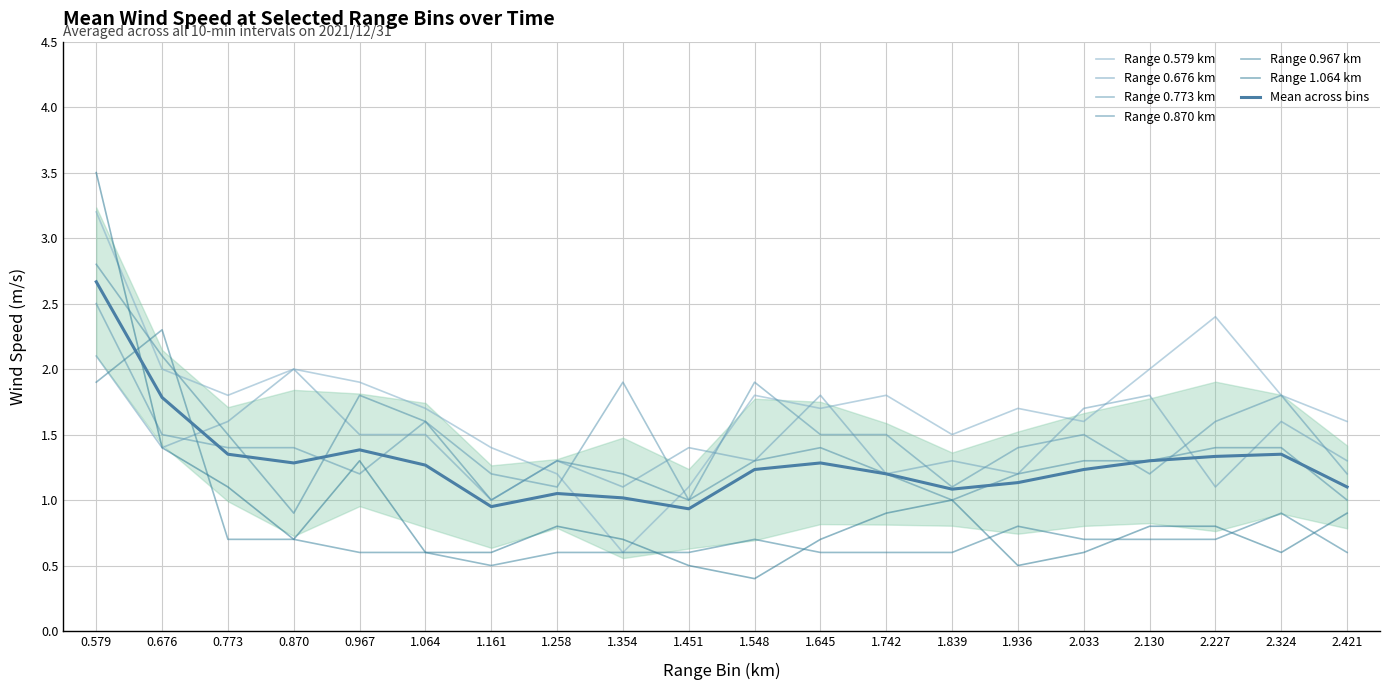

How many interior local peaks does the 0.967 series have?

4